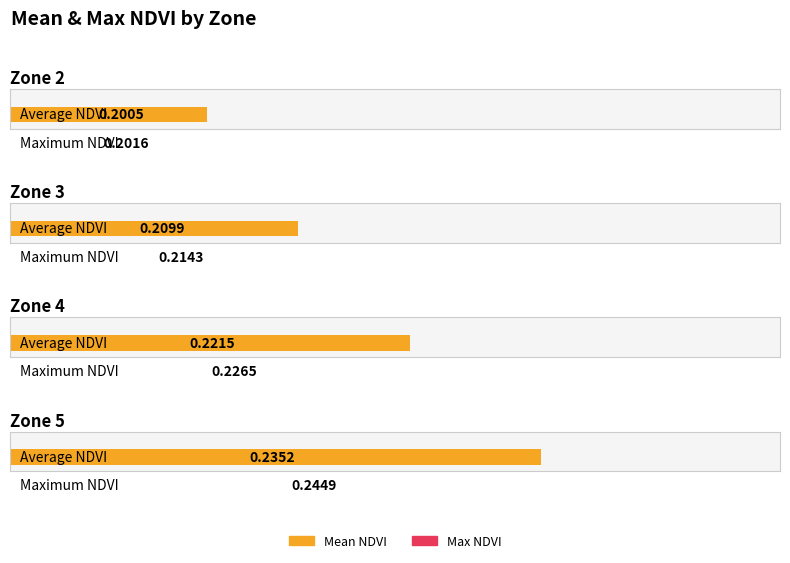

Reading left to right, list all the values displayed in this chart.

Mean NDVI: 0.2	0.2	0.2	0.2
Max NDVI: 0.2	0.2	0.2	0.2